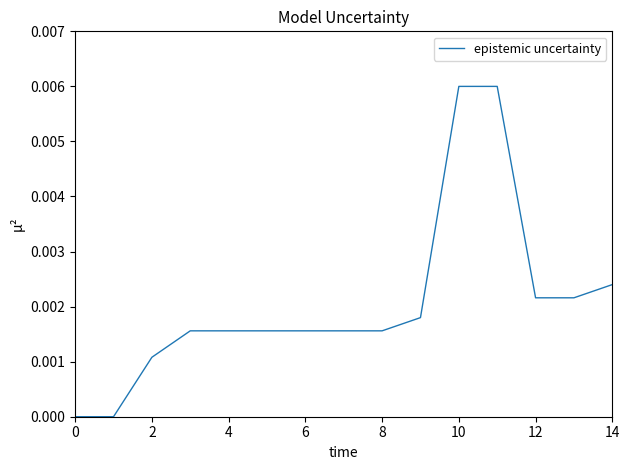

True or false: there are more than 2 points higher than both neighbors.

False